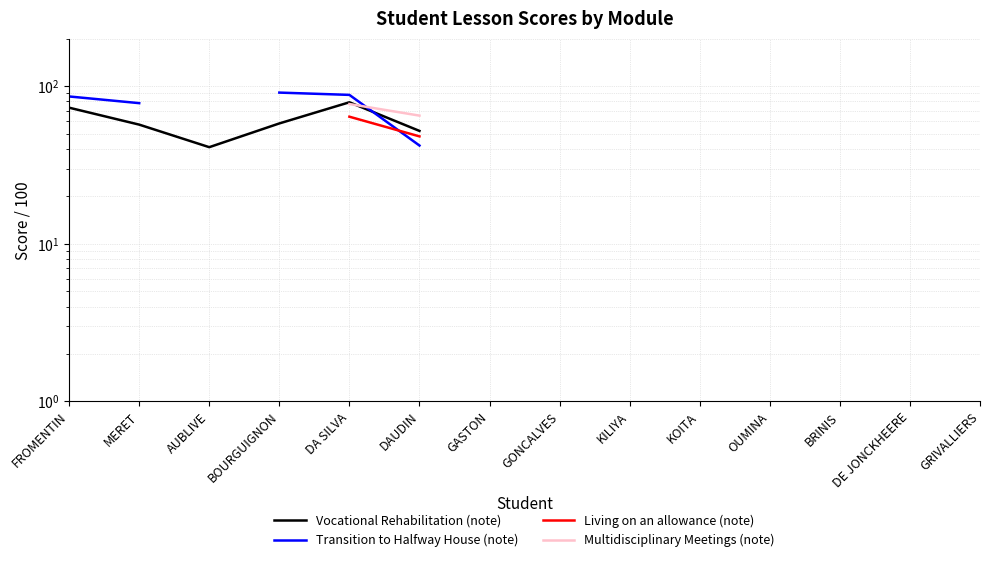

True or false: Transition to Halfway House (note) and Multidisciplinary Meetings (note) cross at least once.

True